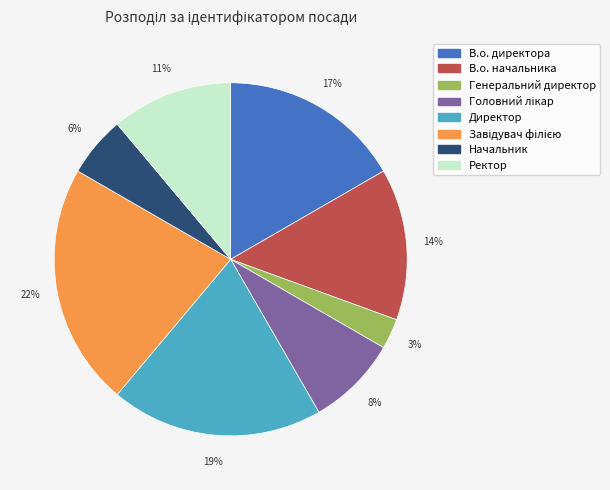

Which category has the biggest portion of the pie?

Завідувач філією